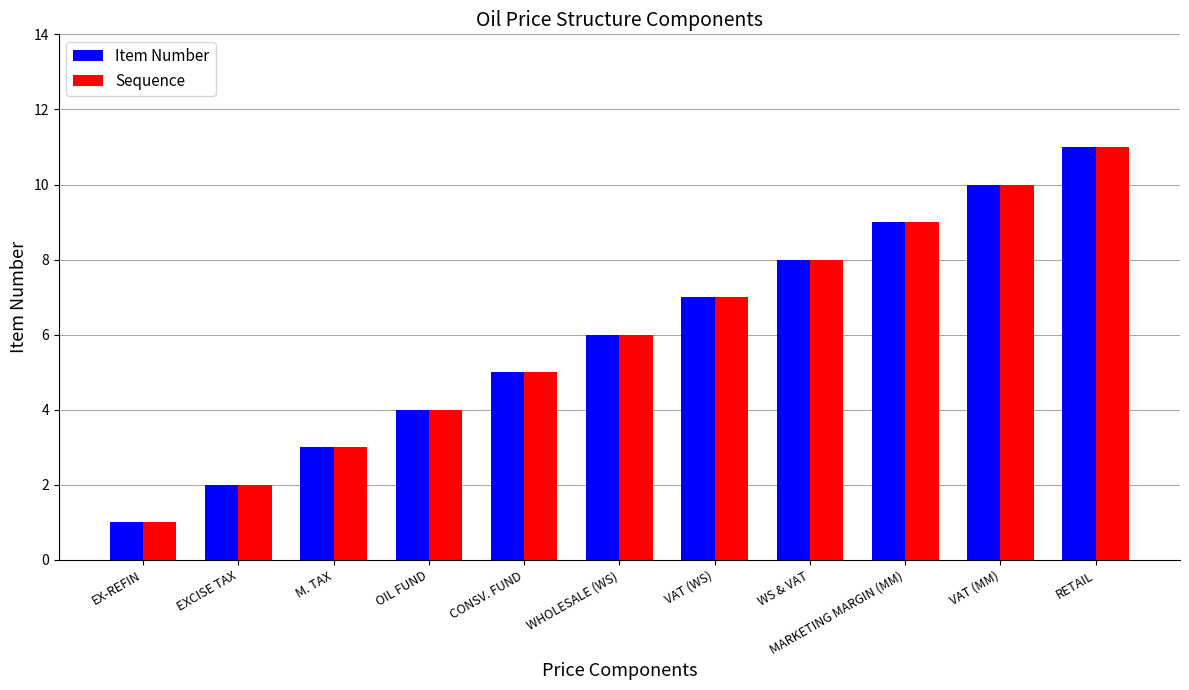

What is the value of the Sequence bar at the 1st from the left?

1